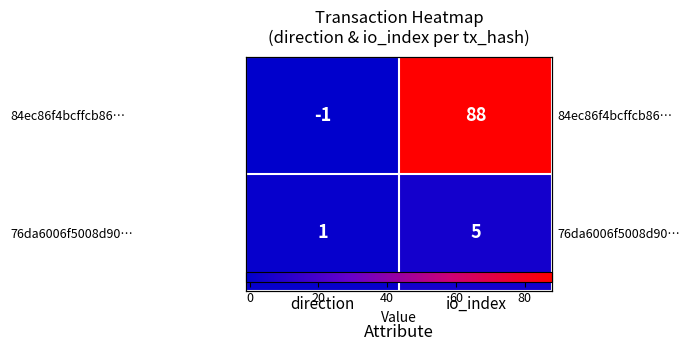

List the series in order of their peak value, highest first.

84ec86f4bcffcb86…, 76da6006f5008d90…